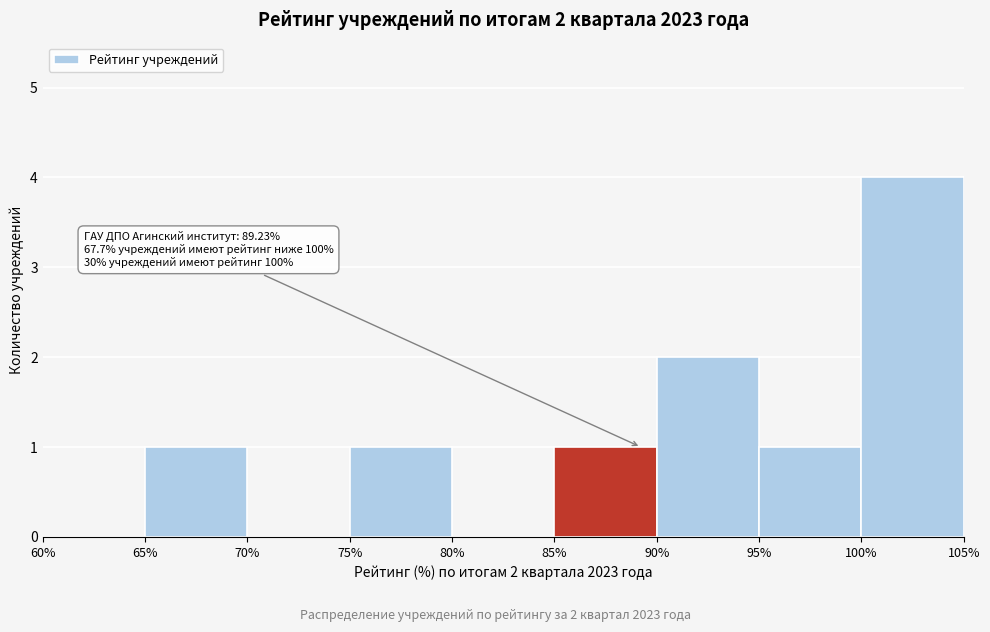

Over which range of the x-axis is the bar tallest?

100% to 105%